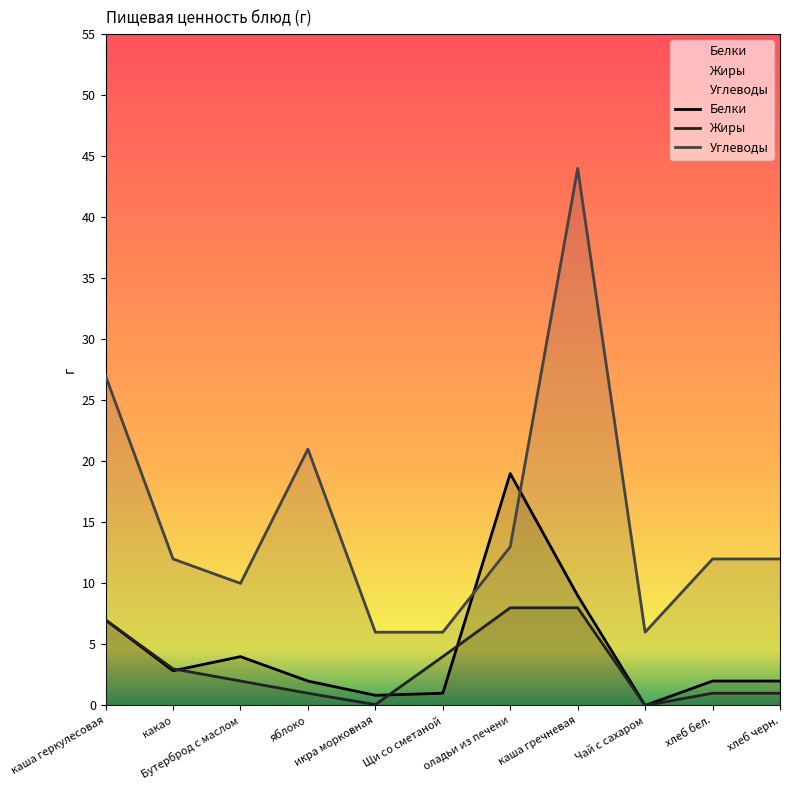

What is the label of the 6th point from the right?

Щи со сметаной